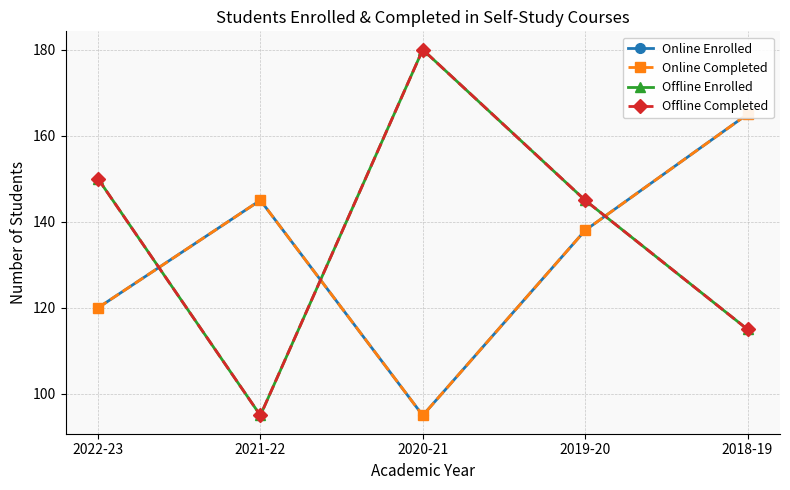

What are all the series names shown in the legend?

Online Enrolled, Online Completed, Offline Enrolled, Offline Completed